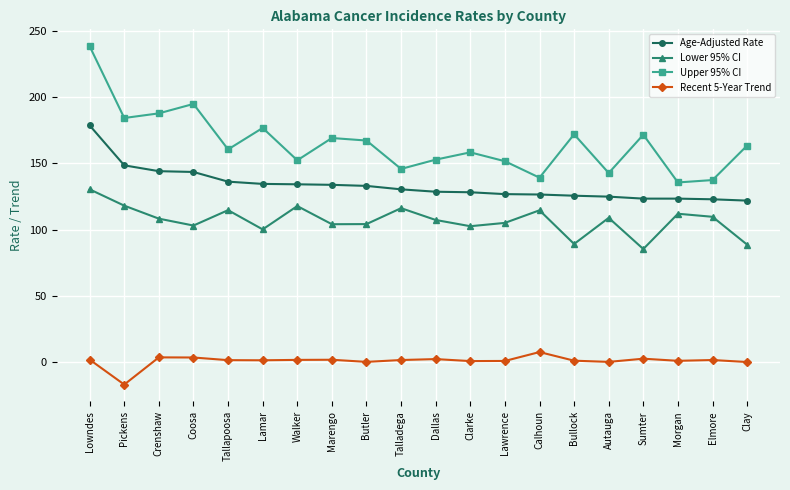

How many data points in Upper 95% CI are less than 163?

10